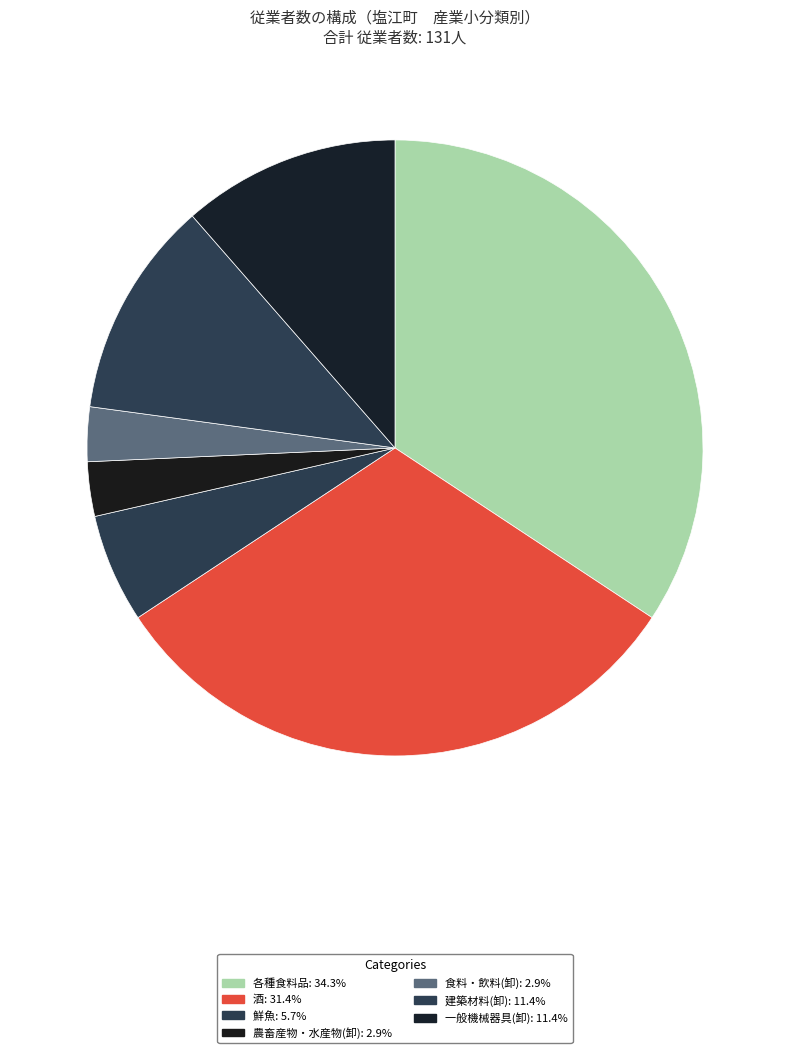

How many segments does this pie chart have?

7